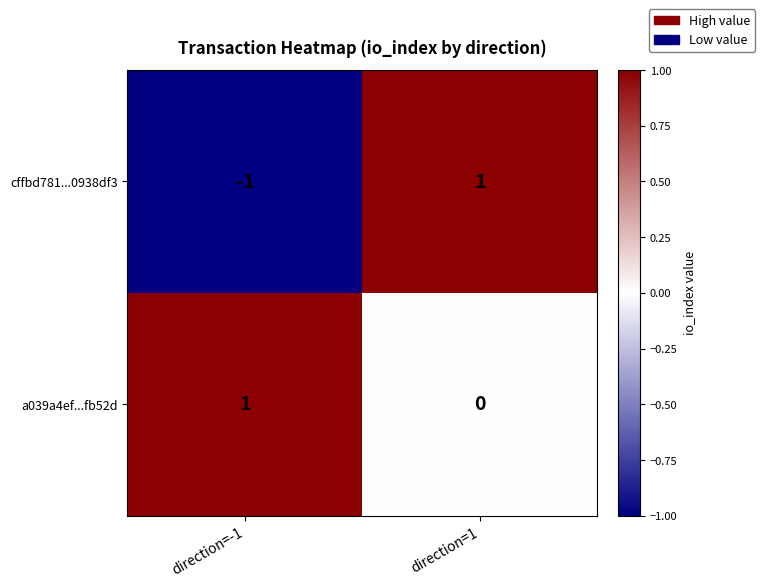

Which category has the lowest value in the a039a4ef...fb52d series?

direction=1